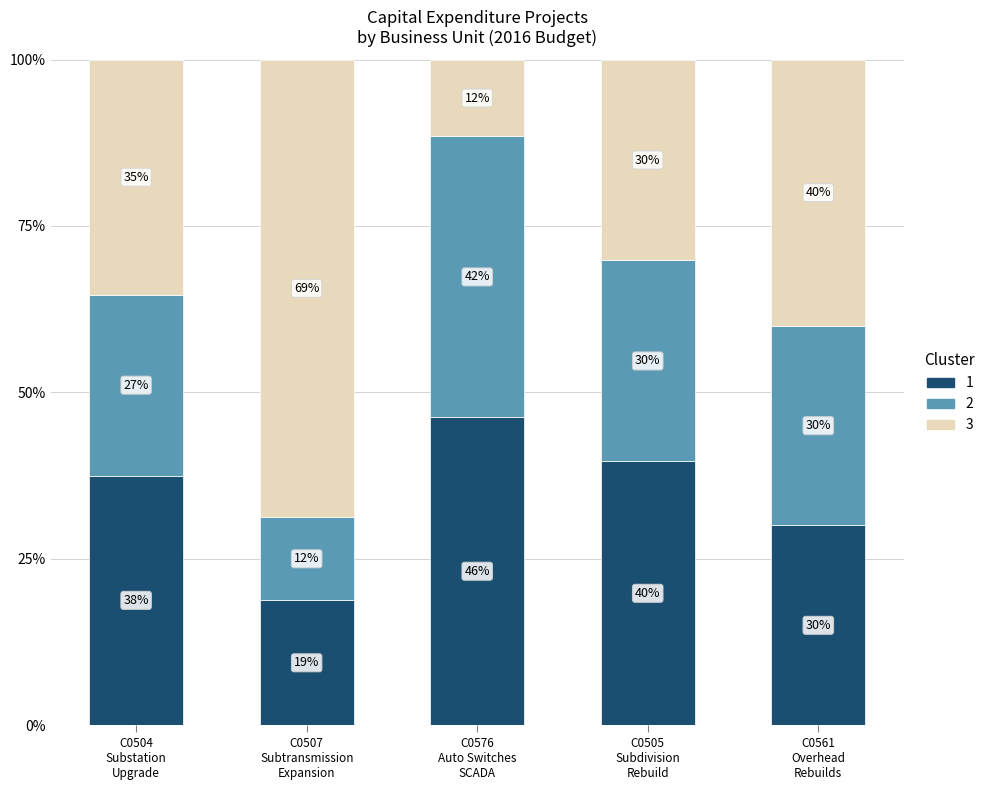

What is the label of the 2nd bar from the right?

C0505
Subdivision
Rebuild